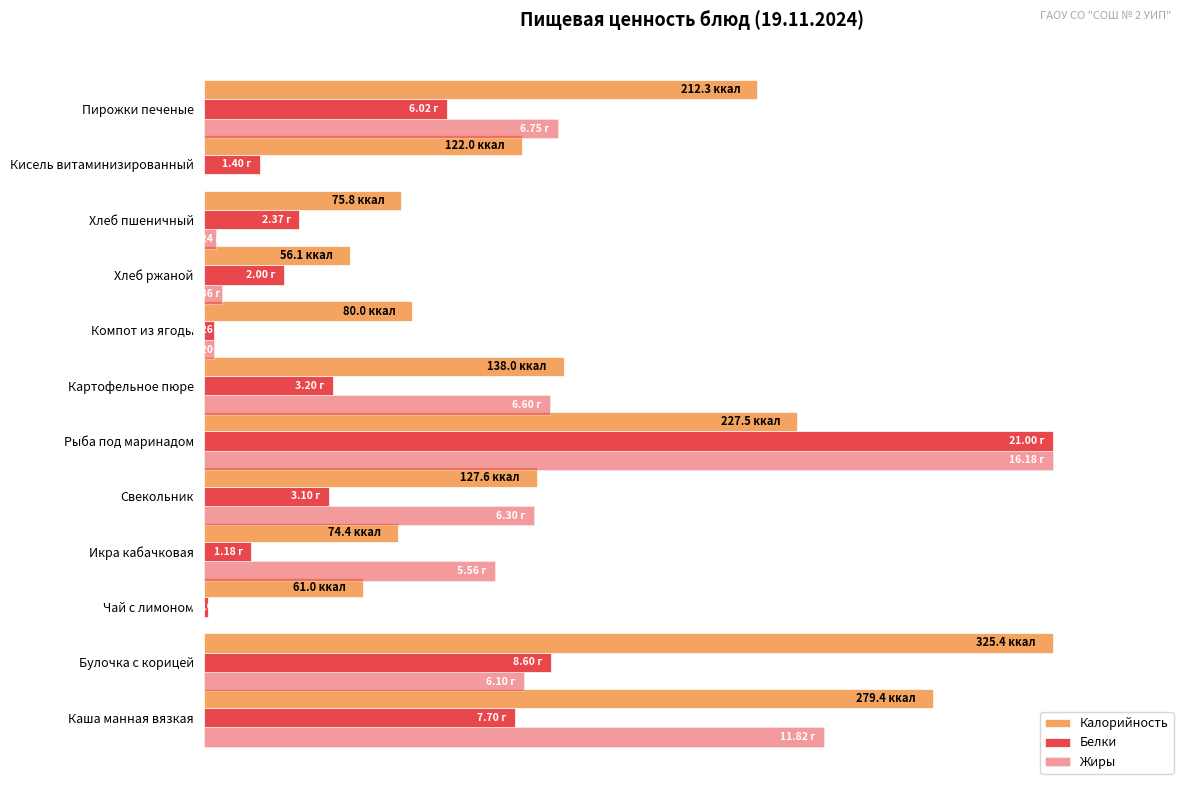

Does the chart contain stacked bars?

No